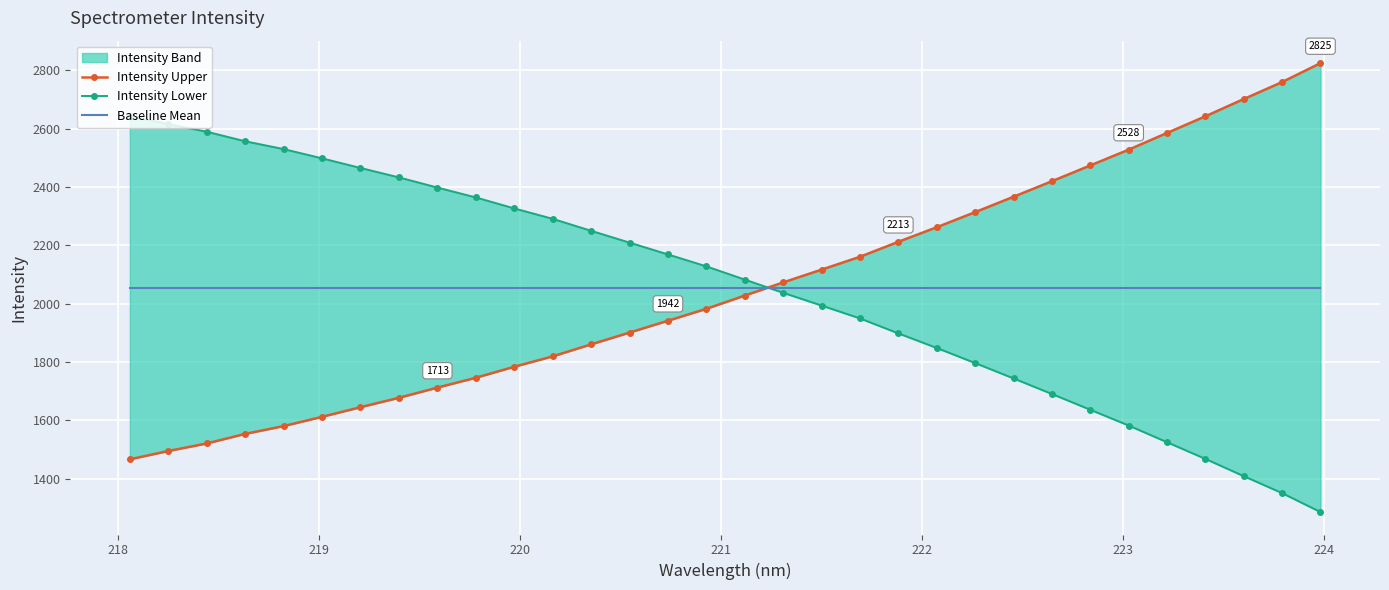

What is the highest value of the Intensity Lower series?

2644.3